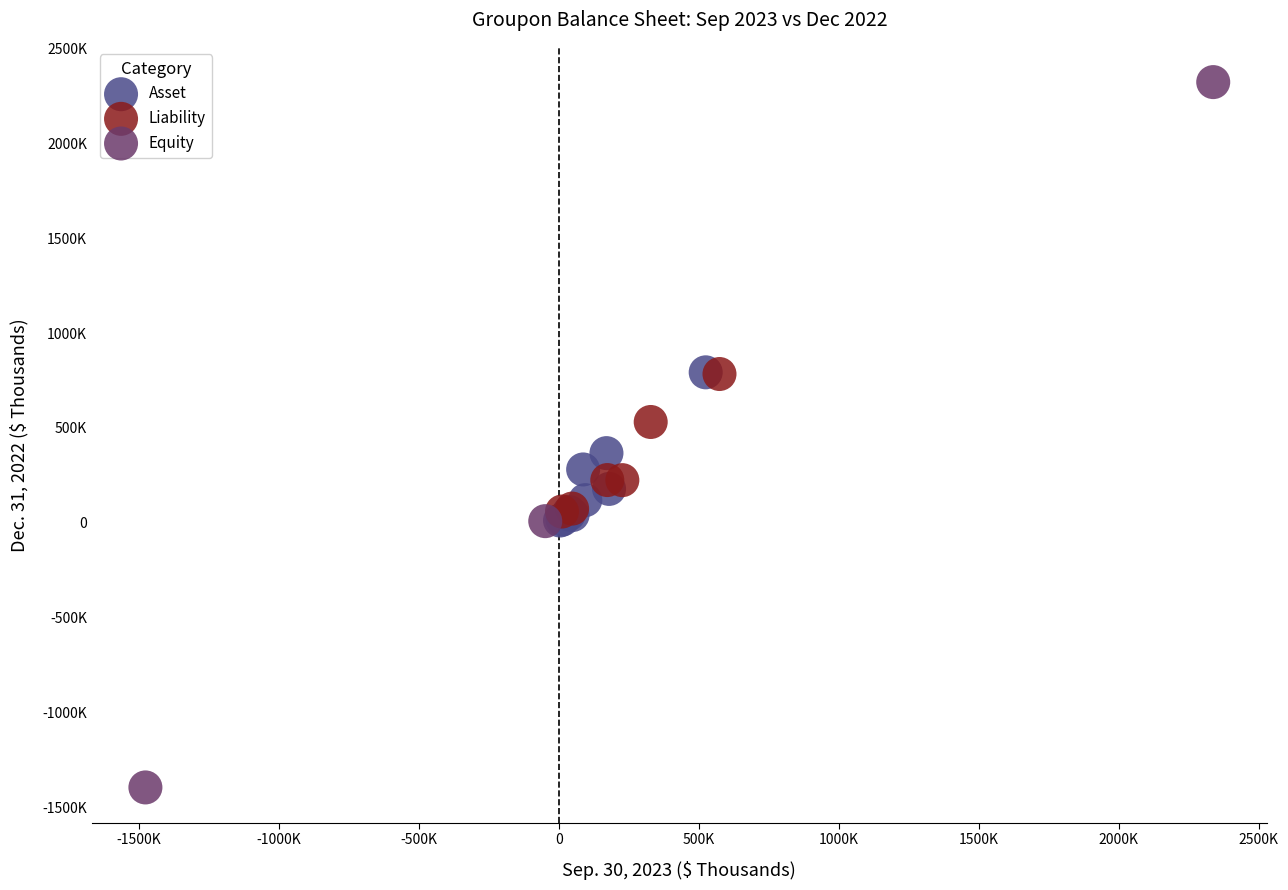

Which series contains the lowest Y value?

Equity